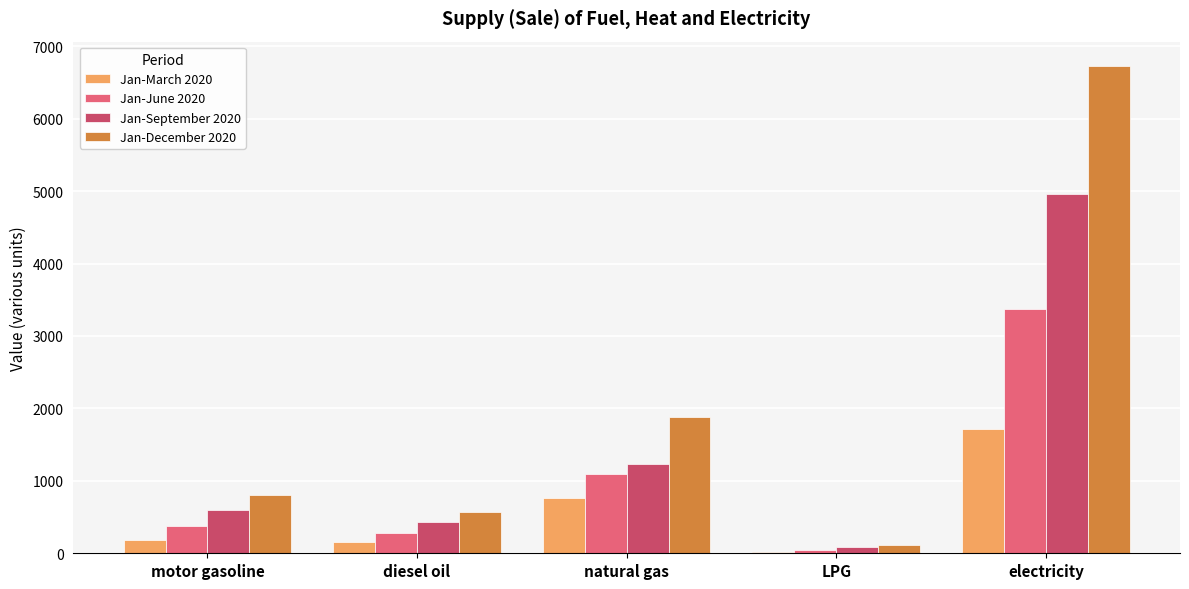

The value of Jan-June 2020 at motor gasoline is 377.8. True or false?

True